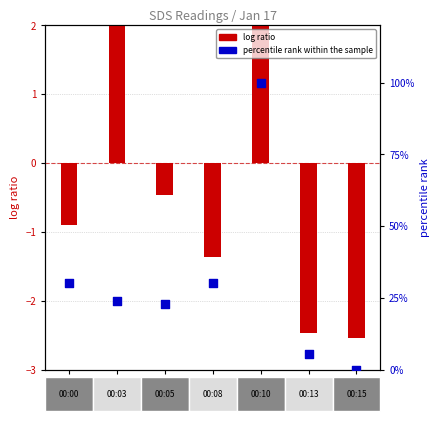

What is the total value across all series at 00:05?

22.3